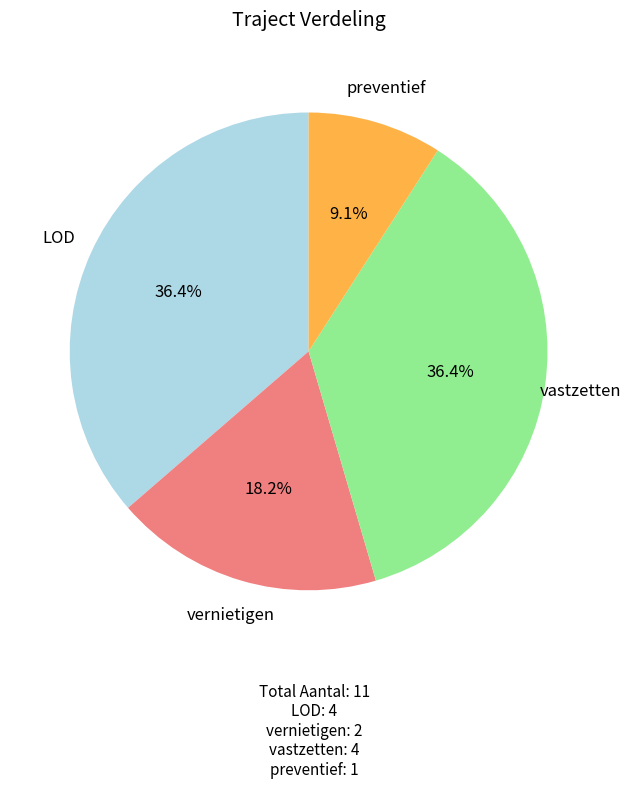

Is there any slice that represents more than half of the pie?

No